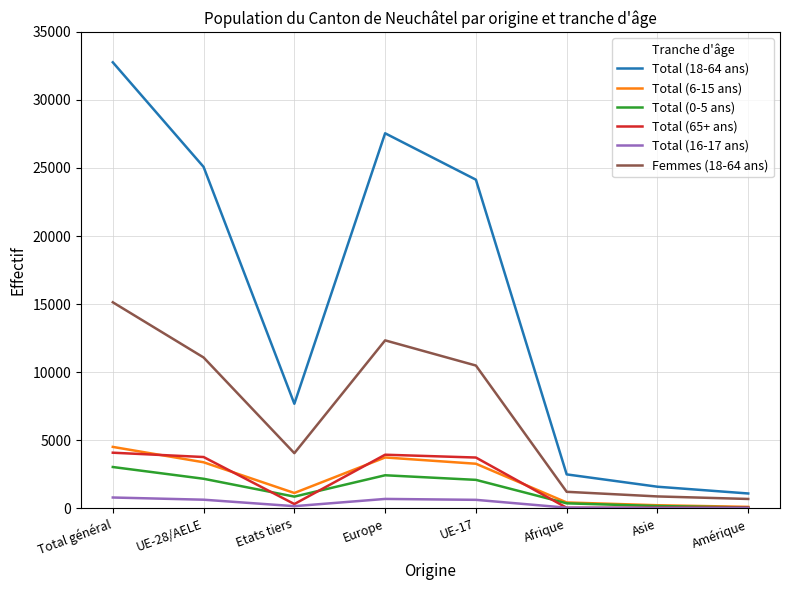

What is the total value across all series at Europe?

50690